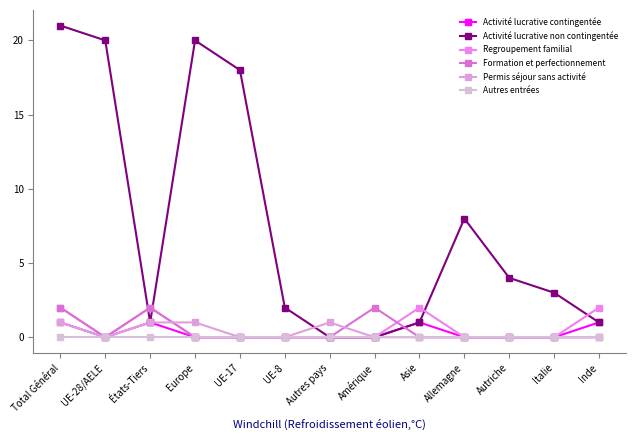

The value of Permis séjour sans activité at UE-28/AELE is 0. True or false?

True